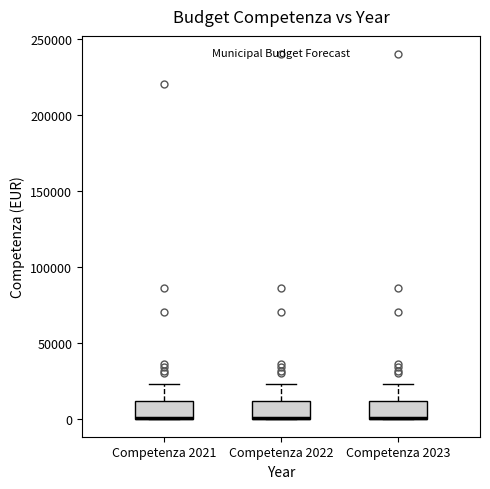

Reading left to right, read every box against the y-axis: the position of its median line, the range the box covers, and the ends of its whiskers. The values are not printed on the chart, so give them approximately, as read against the axis.

Competenza 2021: median 0 (drawn on the box's lower edge), box 0 to 10000, whiskers 0 to 25000
Competenza 2022: median 0 (drawn on the box's lower edge), box 0 to 10000, whiskers 0 to 25000
Competenza 2023: median 0 (drawn on the box's lower edge), box 0 to 10000, whiskers 0 to 25000